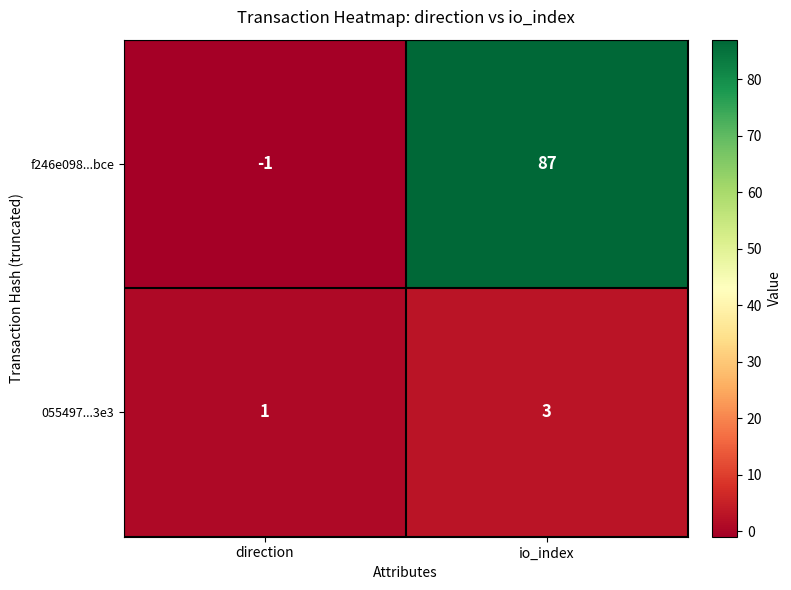

What is the total value across all series at io_index?

90